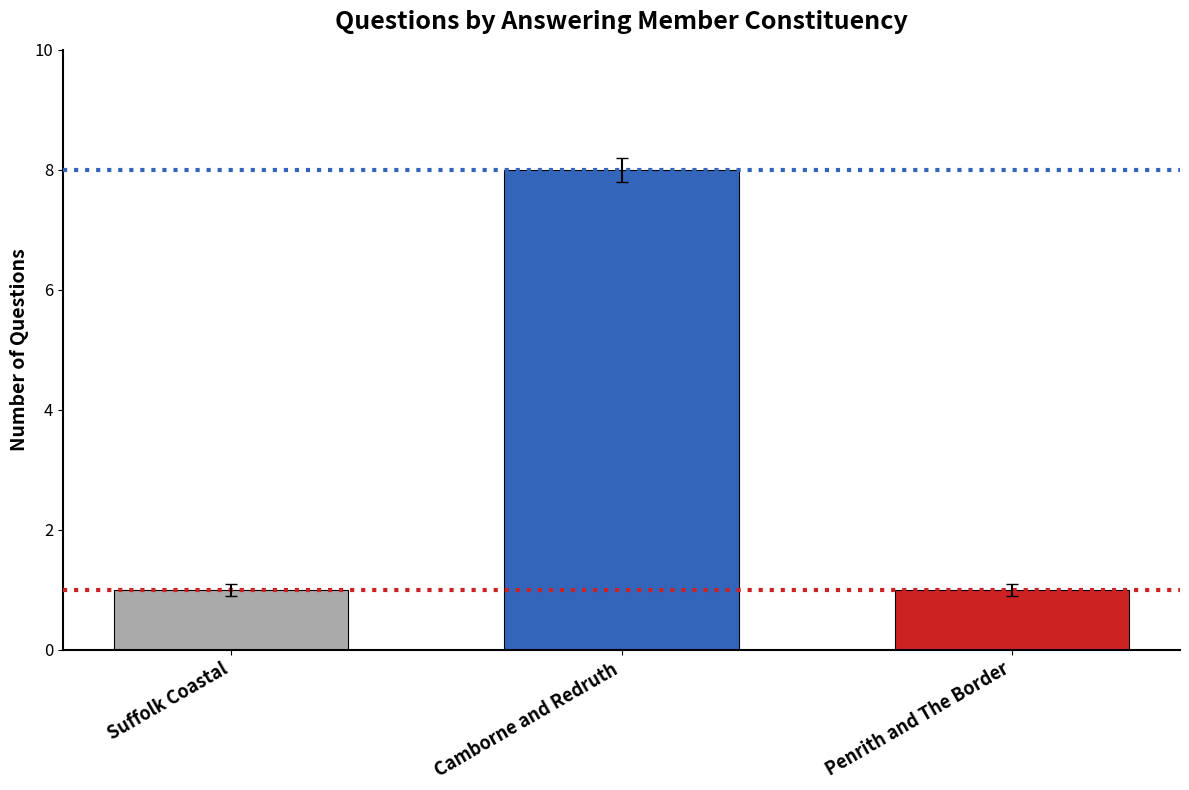

Which label corresponds to the largest value in the chart?

Camborne and Redruth